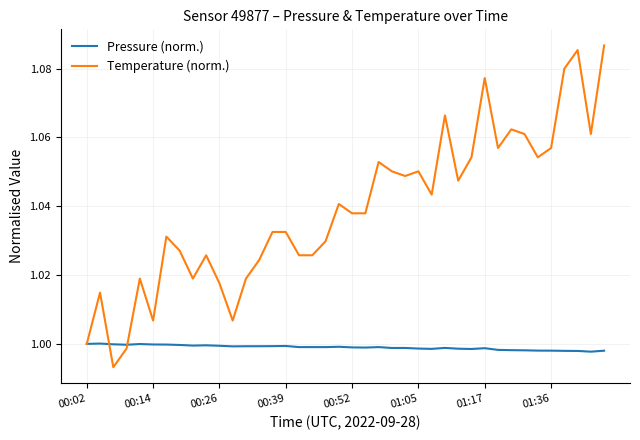

Rank the series by their maximum value, from lowest to highest.

Pressure (norm.), Temperature (norm.)